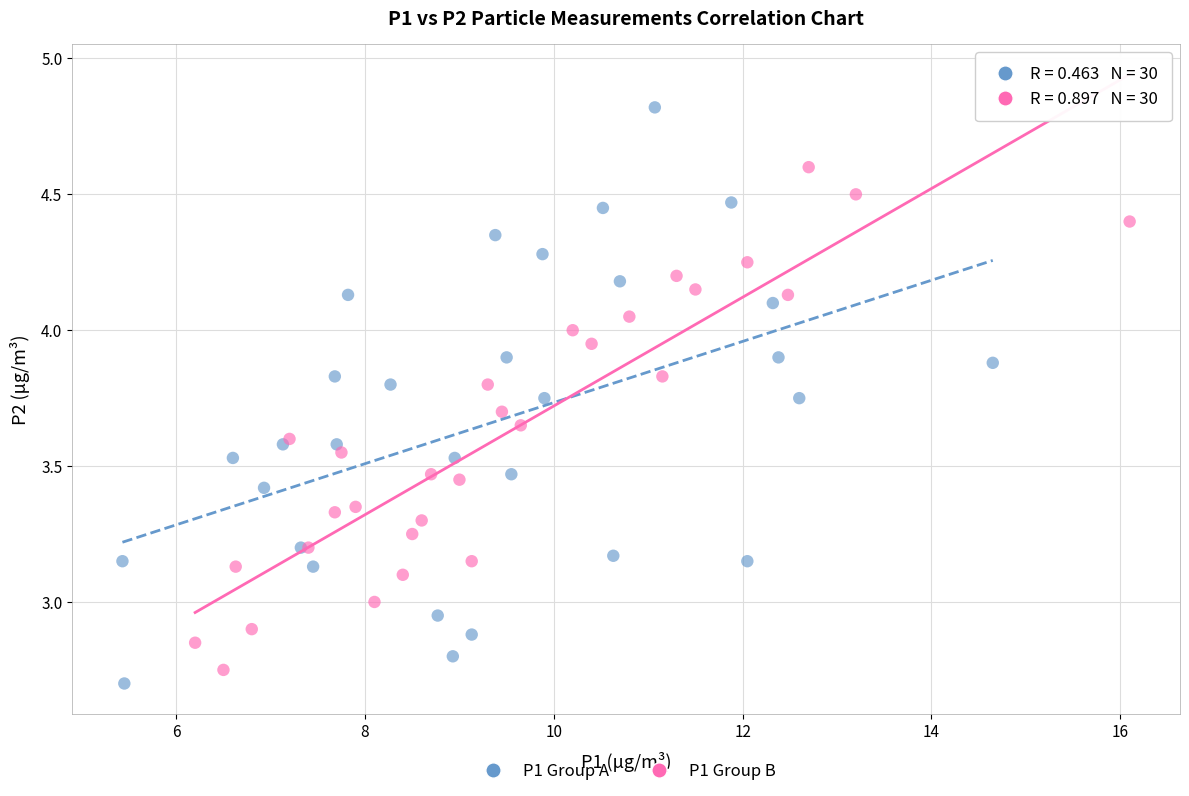

Which series has the widest spread of Y values?

P1 Group A